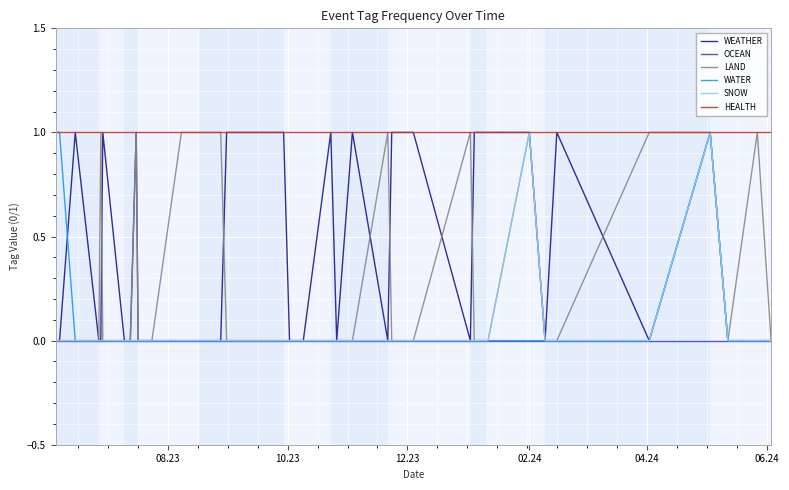

Which series has the largest total across all categories?

HEALTH